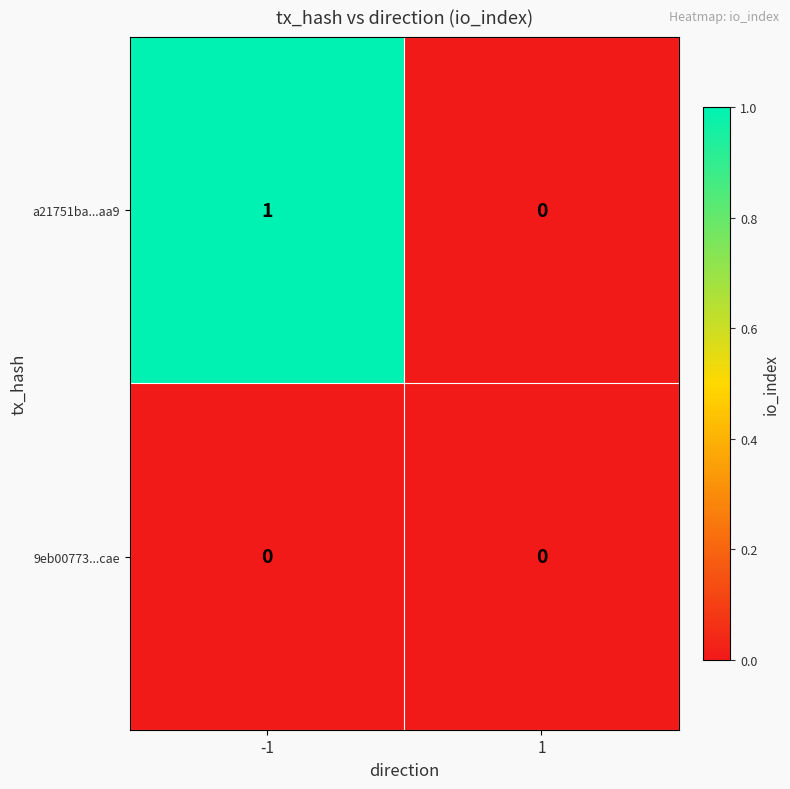

The 9eb00773...cae series shows 0 at -1. True or false?

True